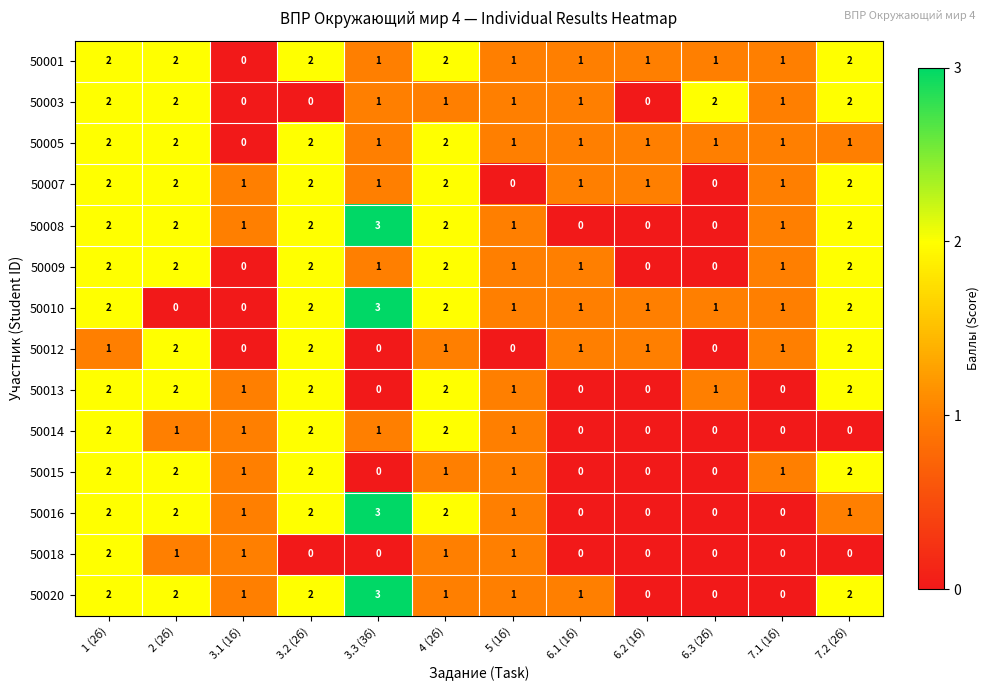

What is the sum of all 50014 values?

10